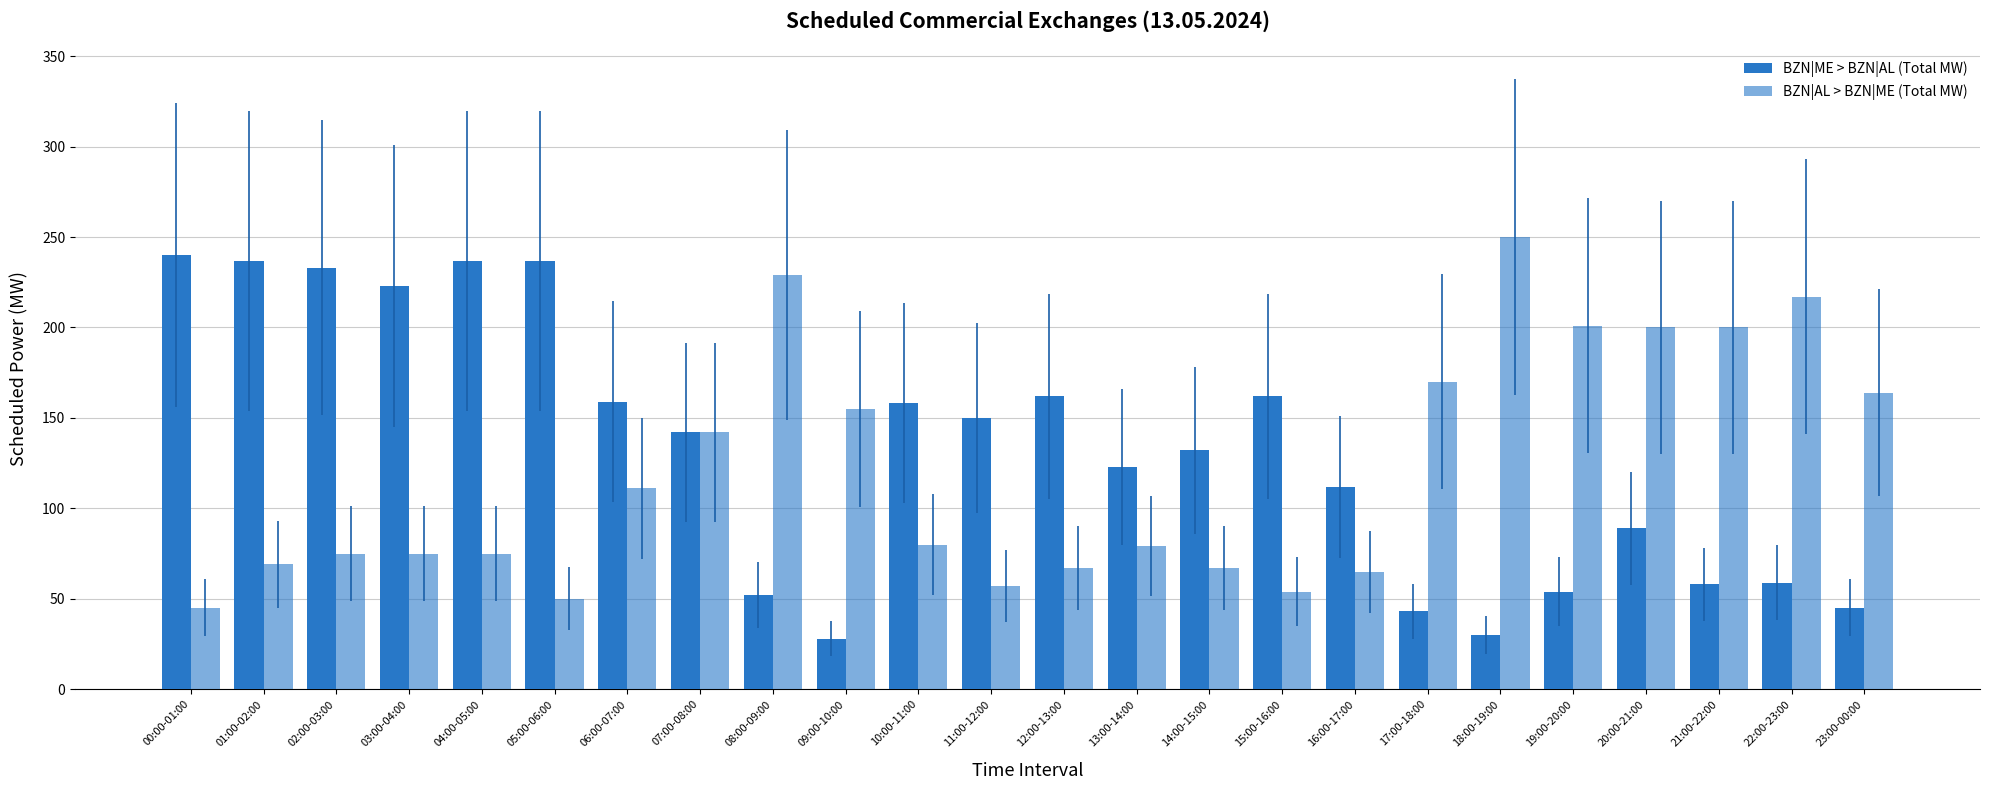

The BZN|AL > BZN|ME (Total MW) series shows 200 at 20:00-21:00. True or false?

True